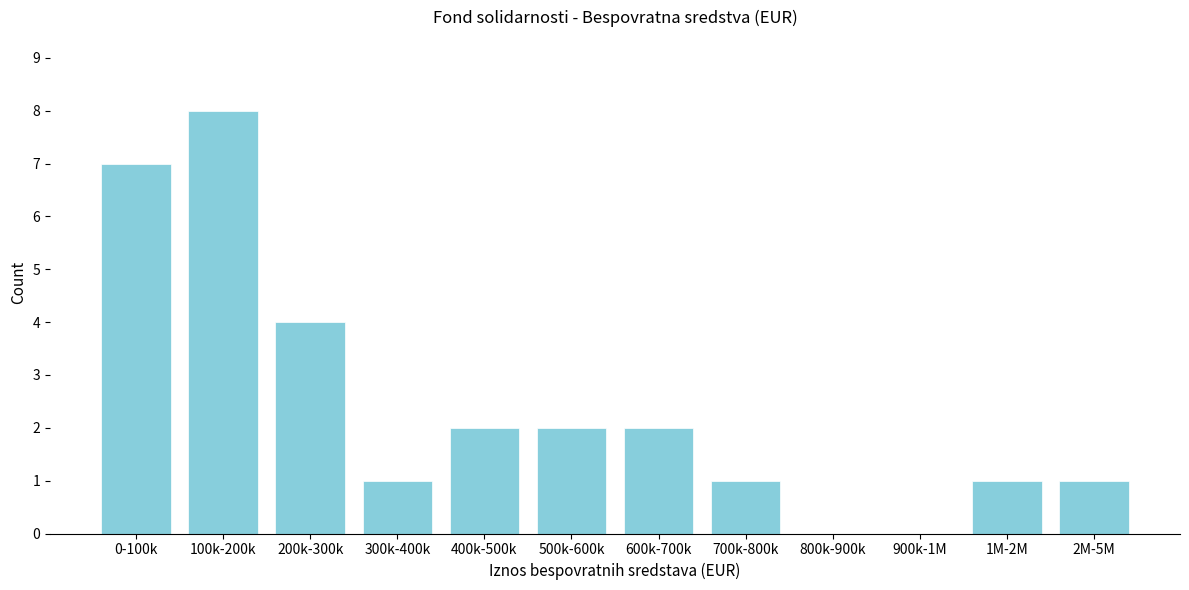

Reading left to right, transcribe all the data shown in this chart.

0-100k=7	100k-200k=8	200k-300k=4	300k-400k=1	400k-500k=2	500k-600k=2	600k-700k=2	700k-800k=1	800k-900k=0	900k-1M=0	1M-2M=1	2M-5M=1